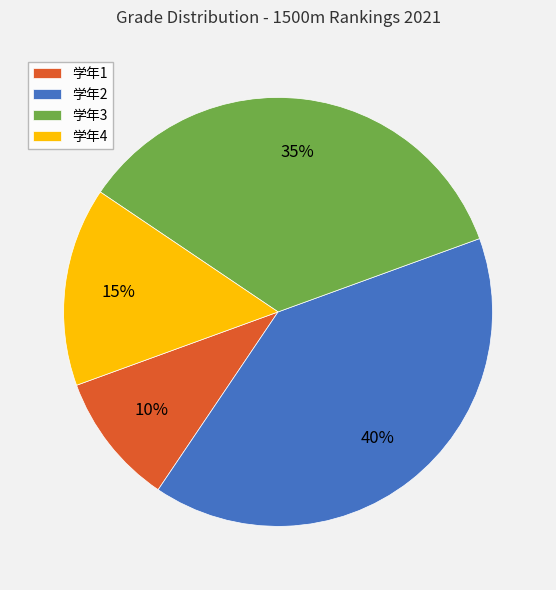

Is the sum of 学年4 and 学年2 greater than half?

Yes